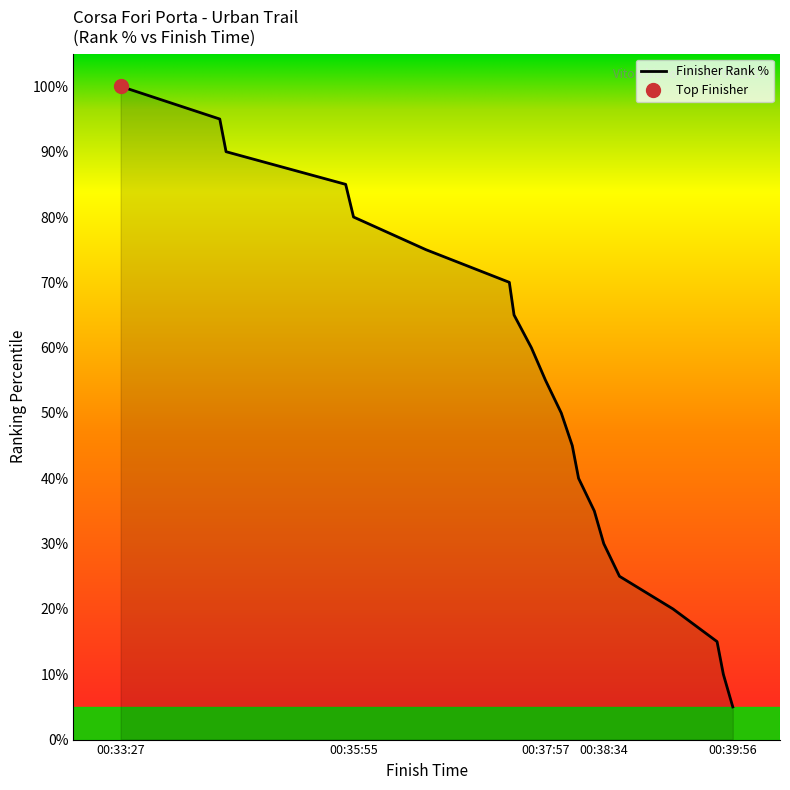

What is the difference between the second highest and second lowest values?

85